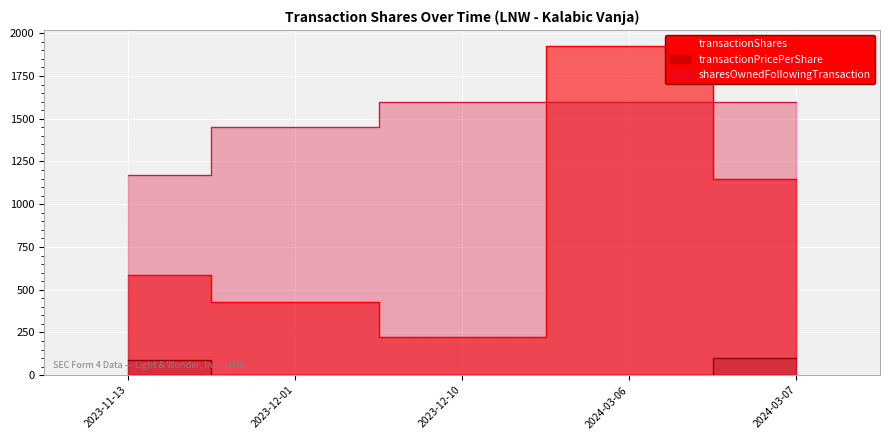

Which series has the widest spread of values?

transactionShares